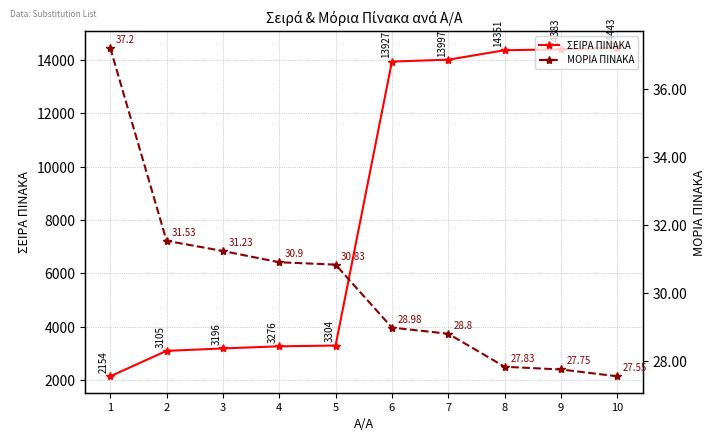

How many series are shown in this chart?

2